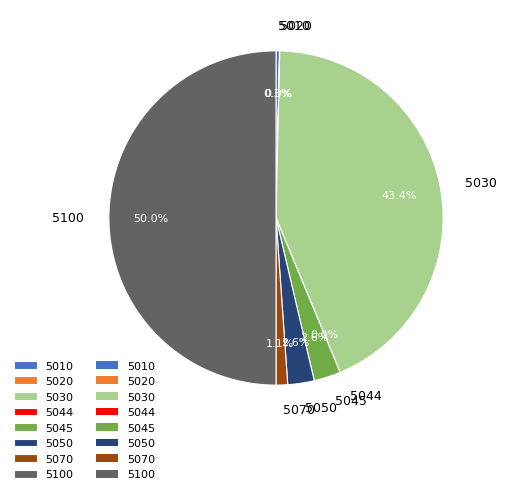

What is the largest slice in the pie chart?

5100